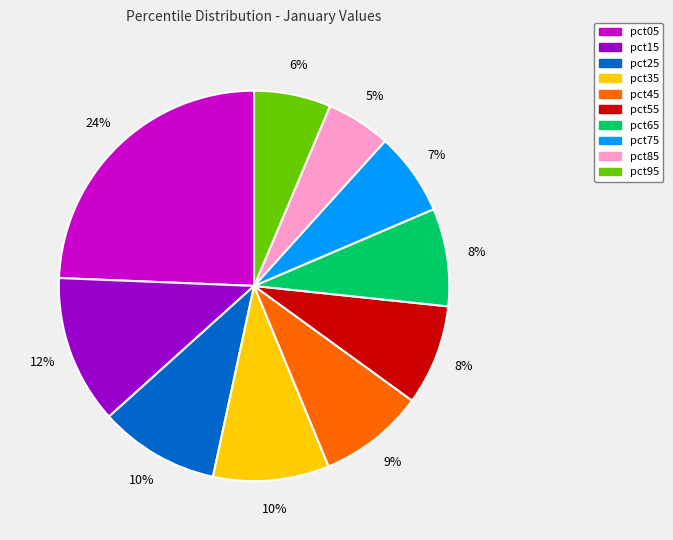

What is the ratio of the value at pct45 to the value at pct55?

1.1